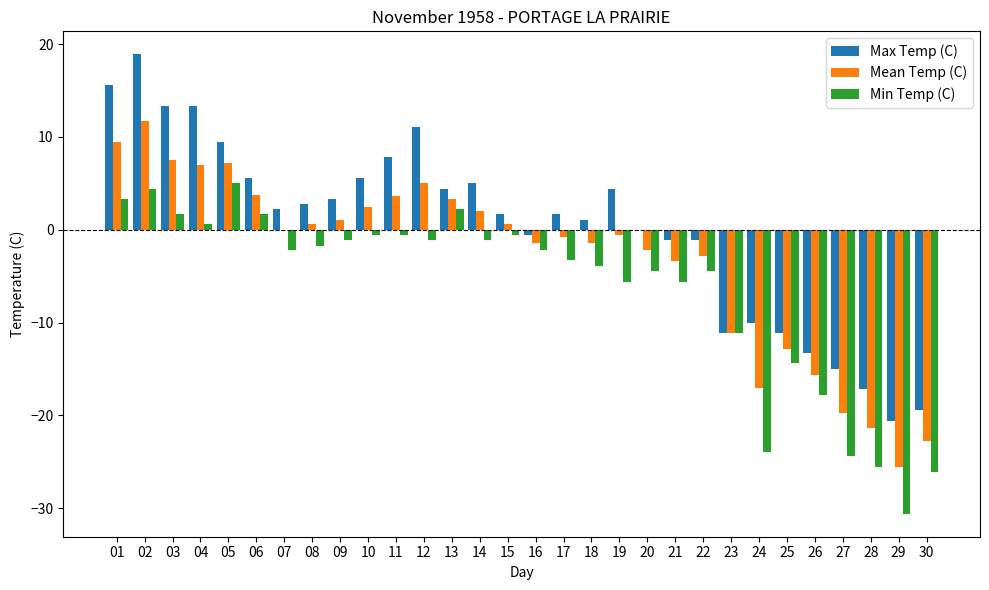

Between 14 and 20, which series saw the biggest shift?

Max Temp (C)